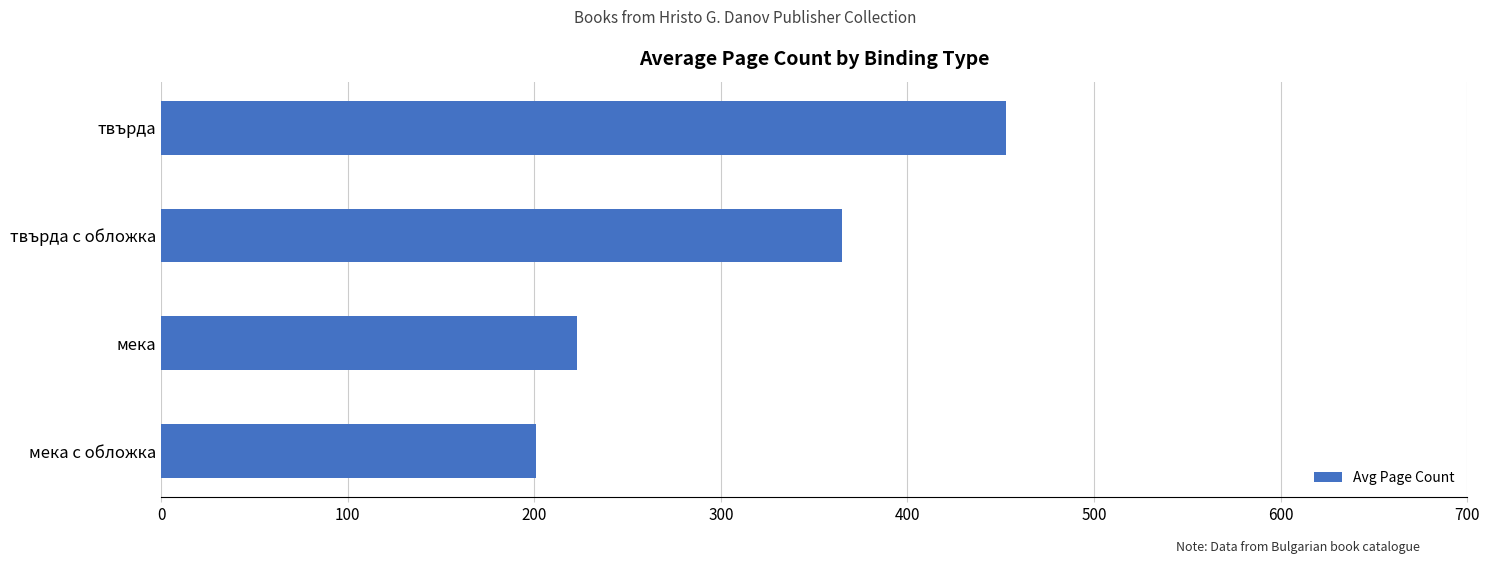

Approximately how many times larger is the value at мека compared to твърда с обложка?

0.6